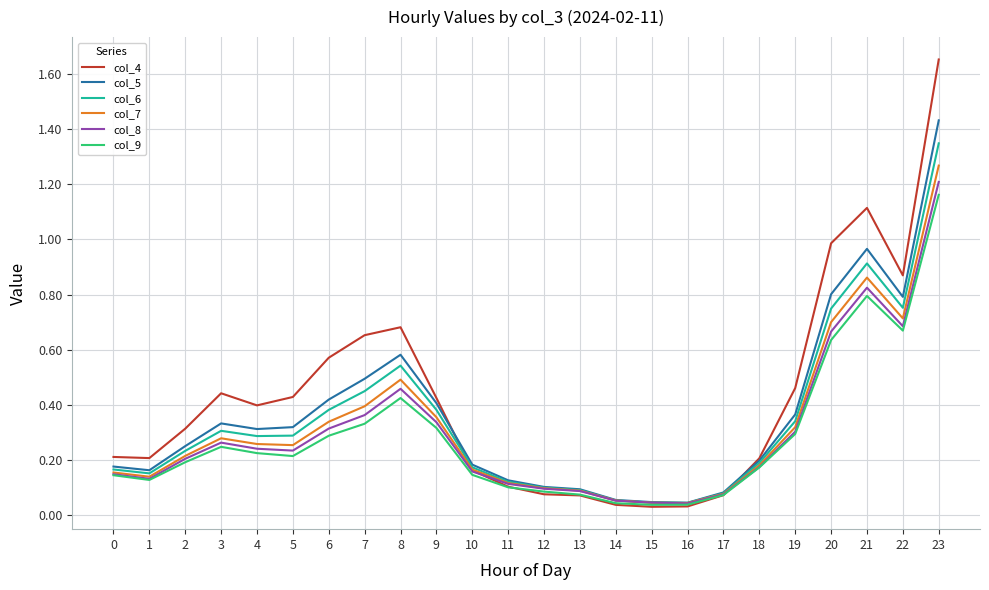

Rank the series at 8 from highest to lowest value.

col_4, col_5, col_6, col_7, col_8, col_9